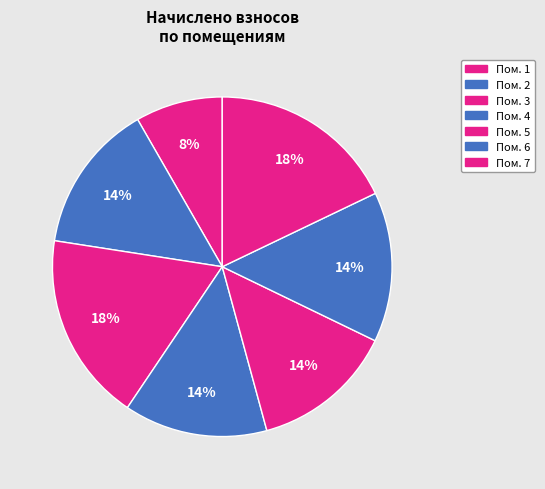

Is there a majority slice in this chart?

No